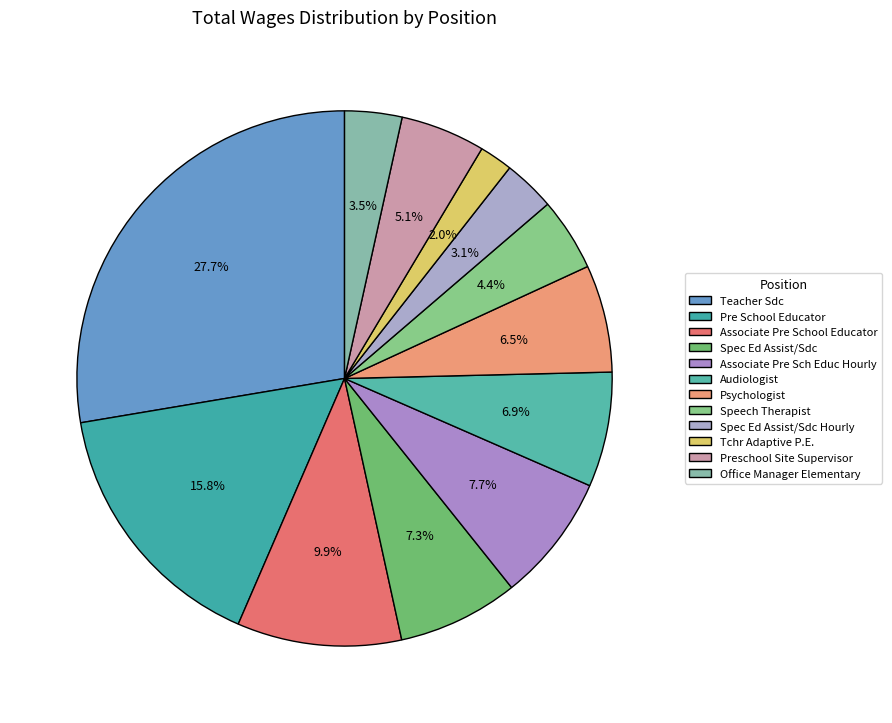

Is there any slice that represents more than half of the pie?

No